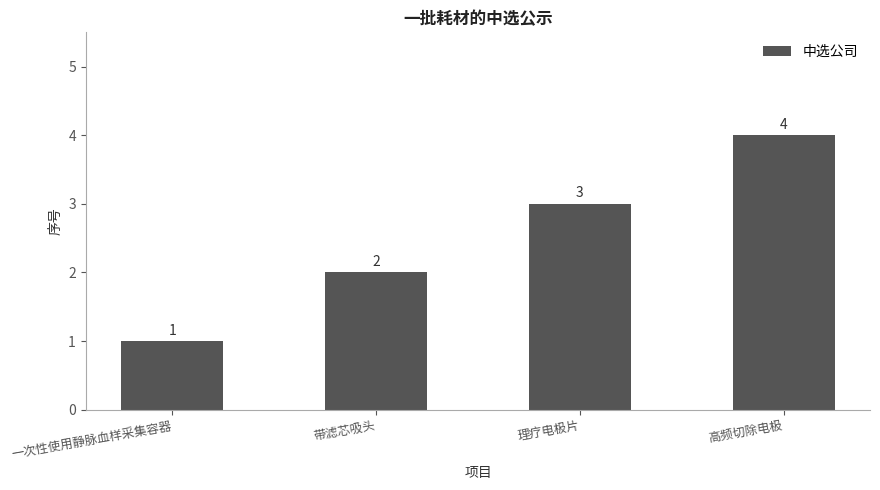

Reading left to right, what are all the values shown in this chart?

一次性使用静脉血样采集容器=1	带滤芯吸头=2	理疗电极片=3	高频切除电极=4